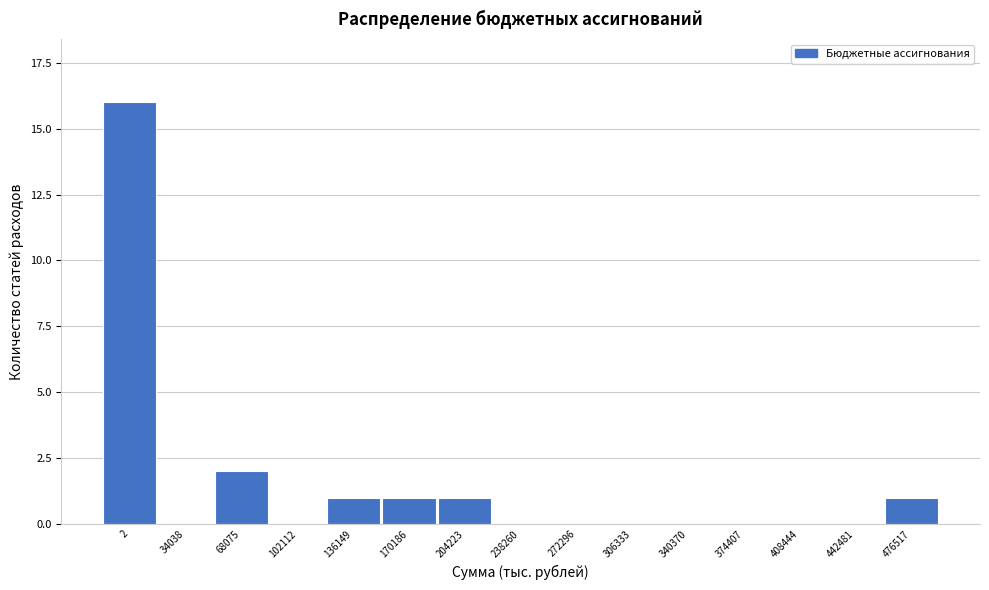

Reading left to right, extract all data points from this chart.

2=16	34038=0	68075=2	102112=0	136149=1	170186=1	204223=1	238260=0	272296=0	306333=0	340370=0	374407=0	408444=0	442481=0	476517=1